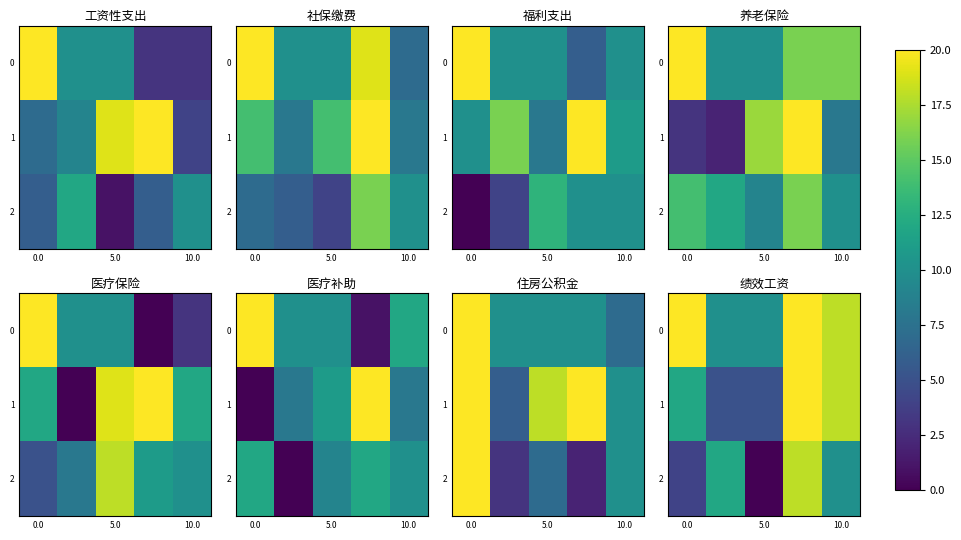

Where does the row_1 series first go above 12?

3